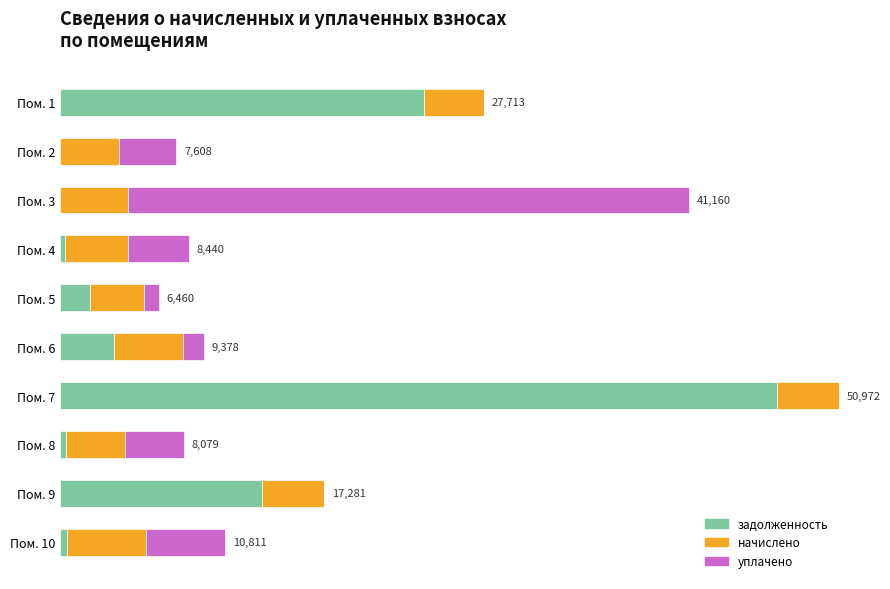

What are all the series names shown in the legend?

задолженность, начислено, уплачено